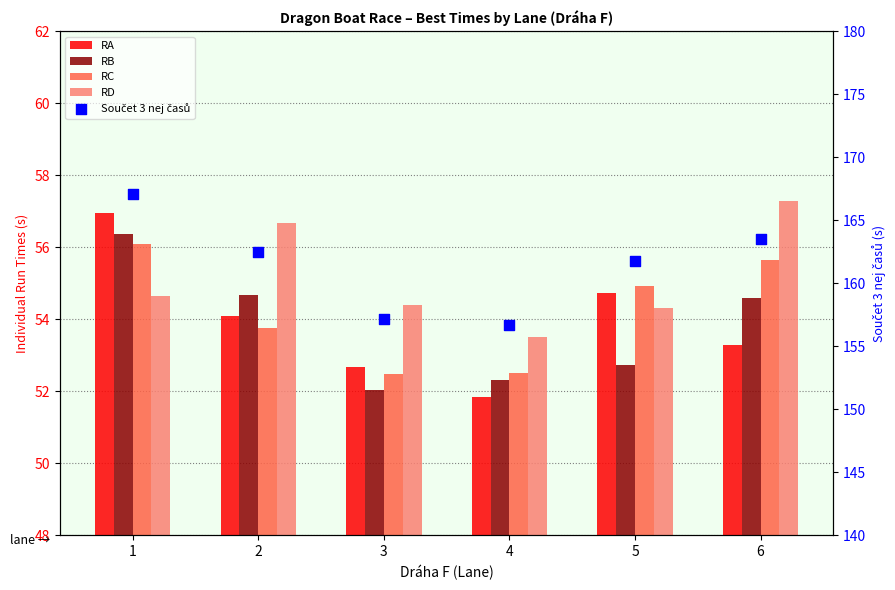

At which category is the sum across all series the highest?

1